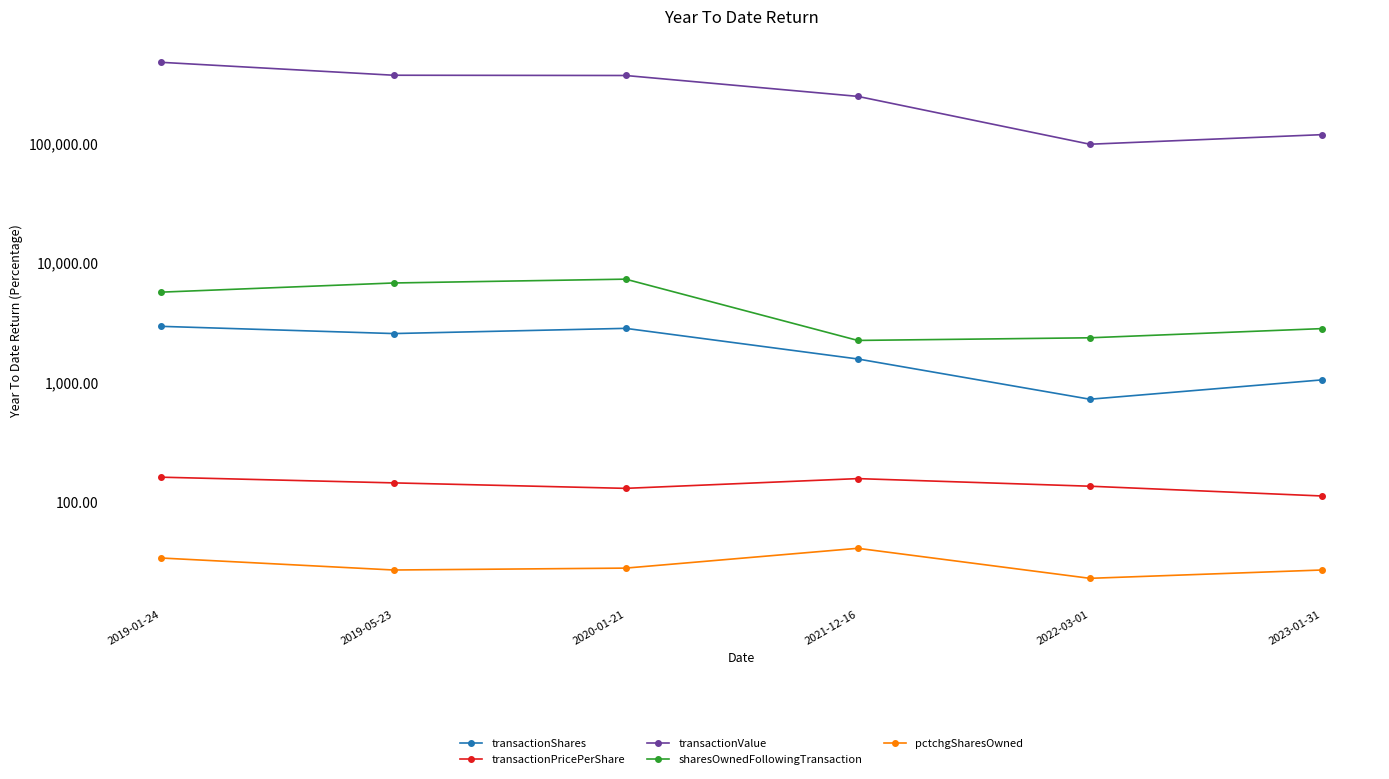

Between 2022-03-01 and 2021-12-16, which is larger?

2021-12-16